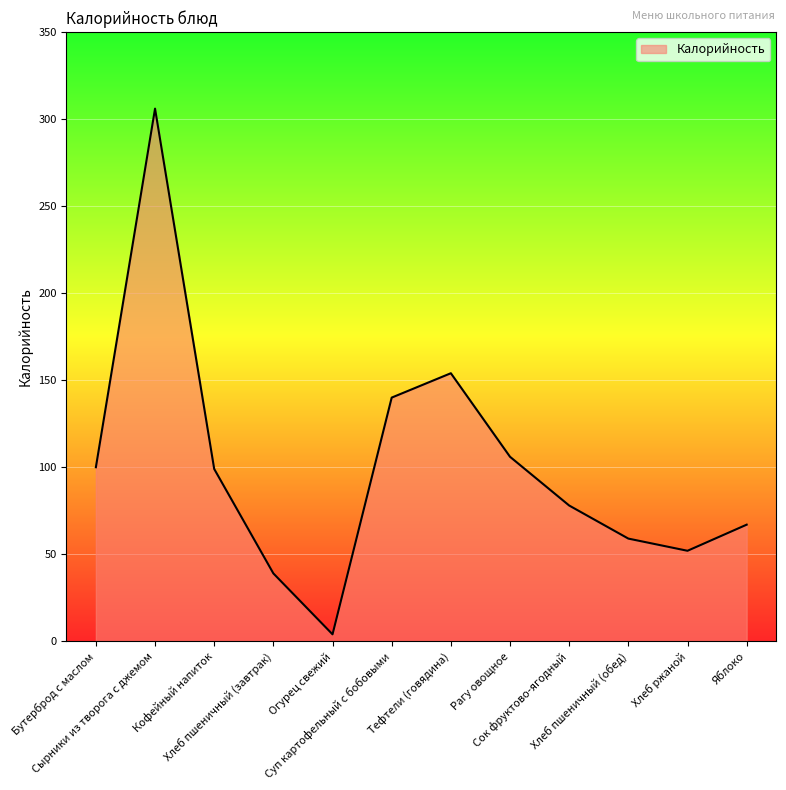

Reading left to right, what are all the values shown in this chart?

100	306	99	39	4	140	154	106	78	59	52	67